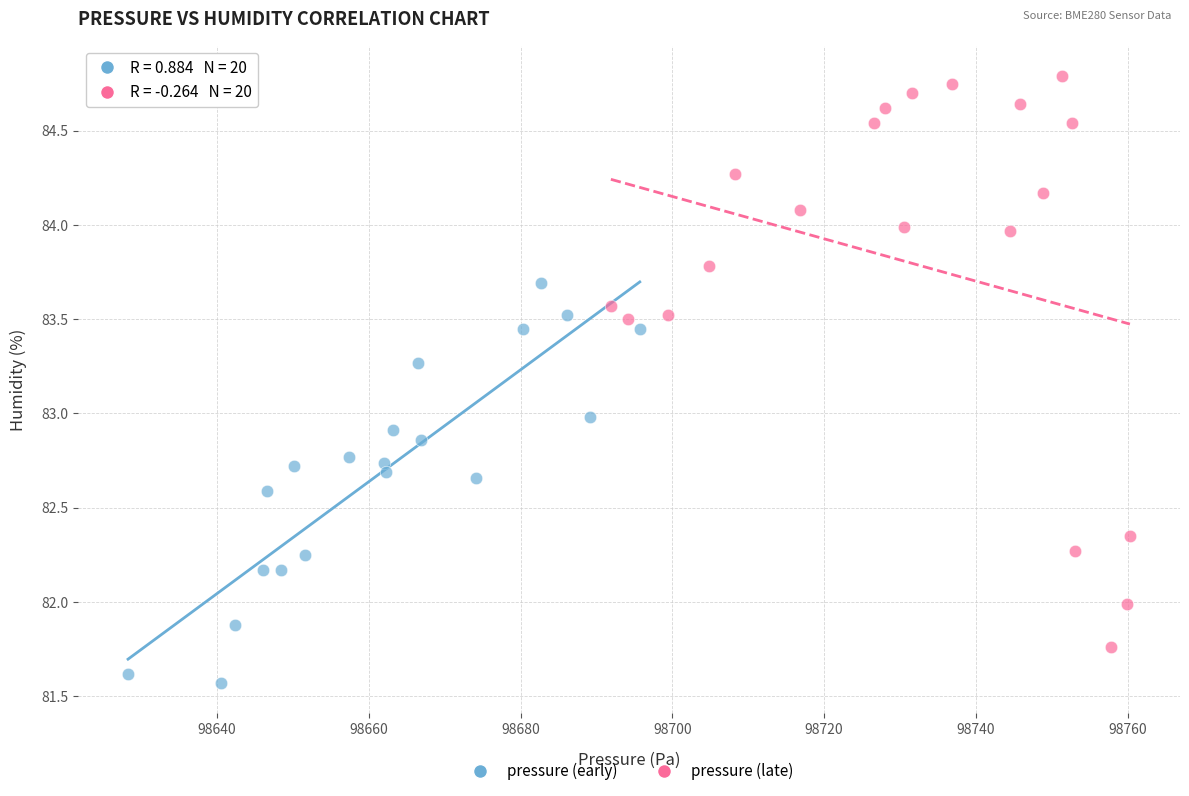

Which series has the widest spread of Y values?

pressure (late)